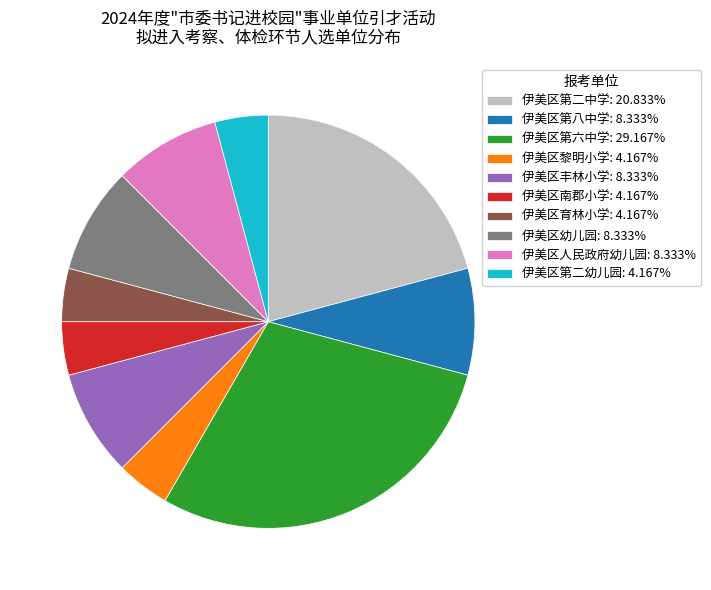

What is the ratio of the value at 伊美区南郡小学 to the value at 伊美区第二幼儿园?

1.0